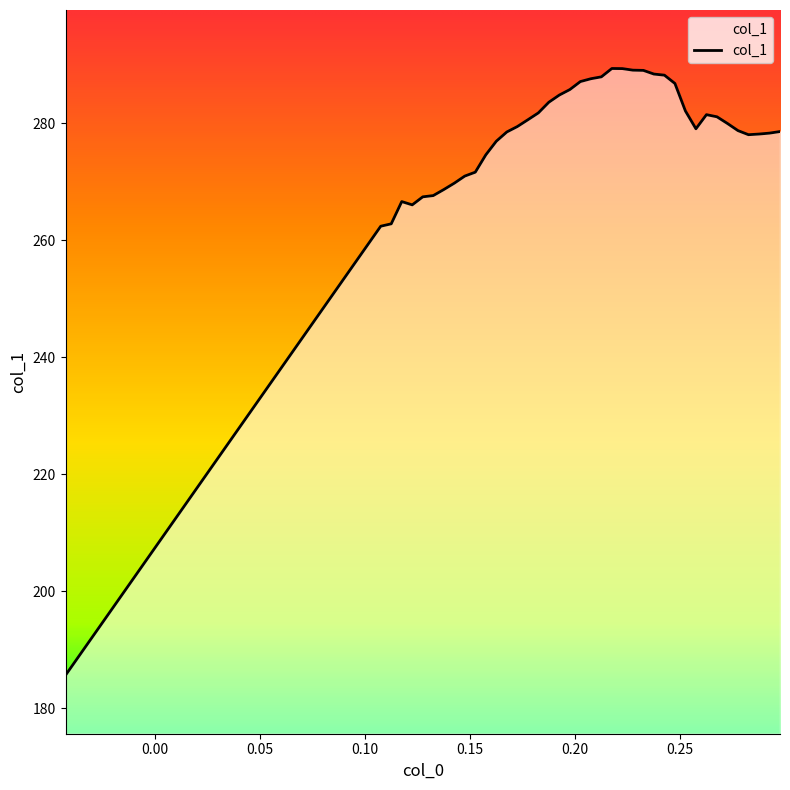

What is the minimum value shown in the chart?

185.6